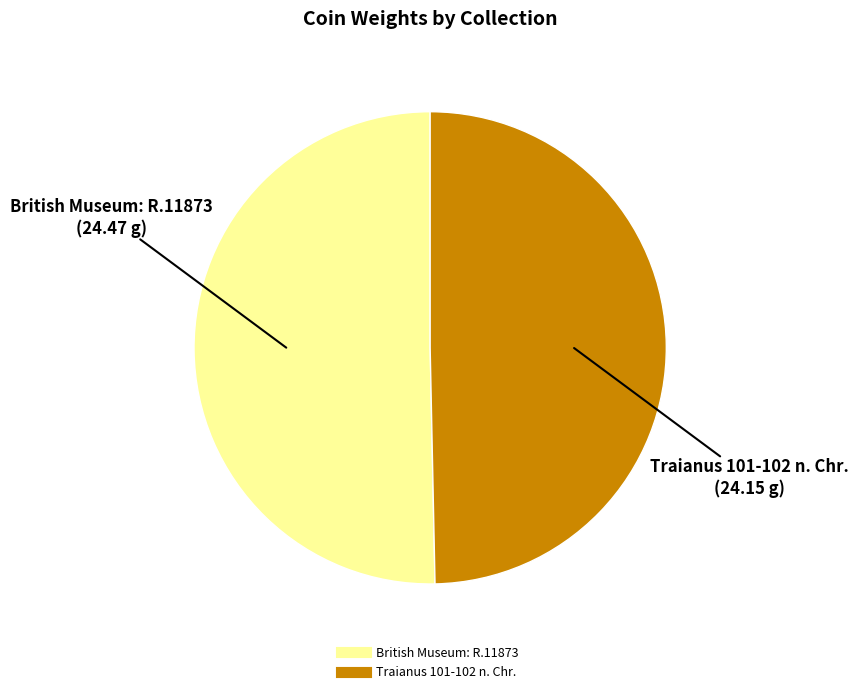

Do Traianus 101-102 n. Chr. and British Museum: R.11873 together represent more than half of the pie?

Yes